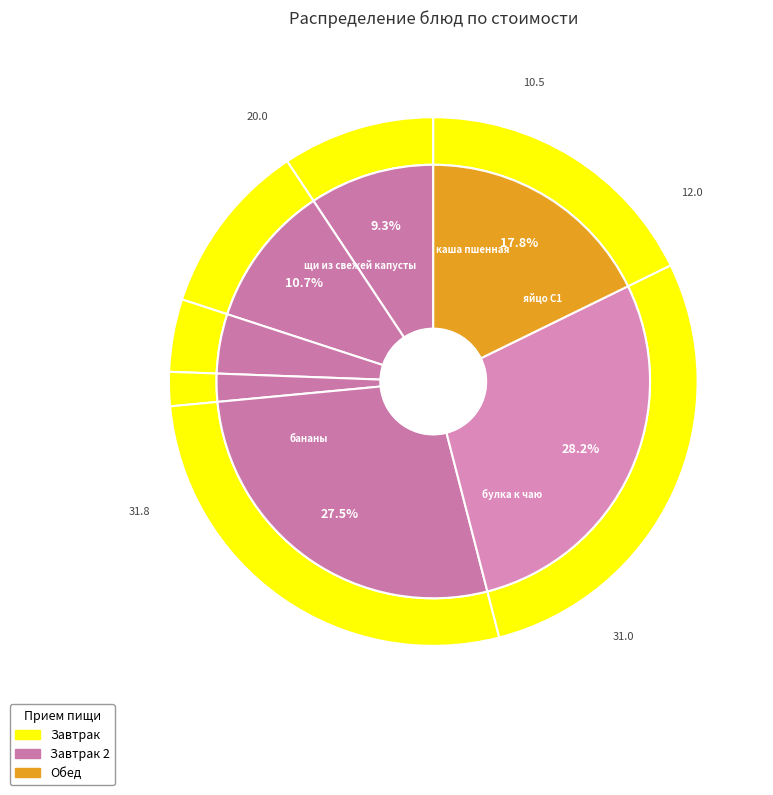

To the nearest percent, what percentage of the pie is булка к чаю?

28%